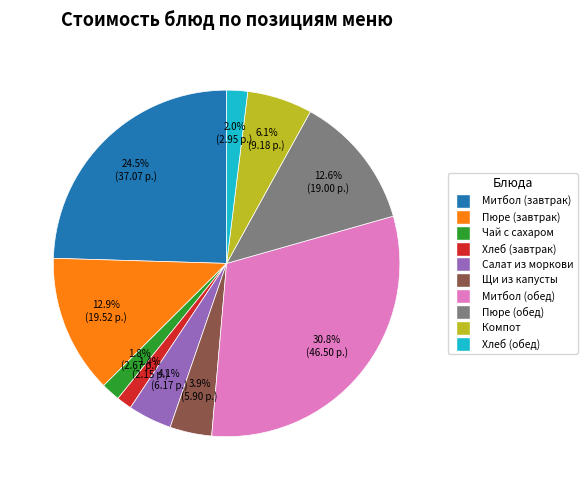

Does any single category account for the majority?

No